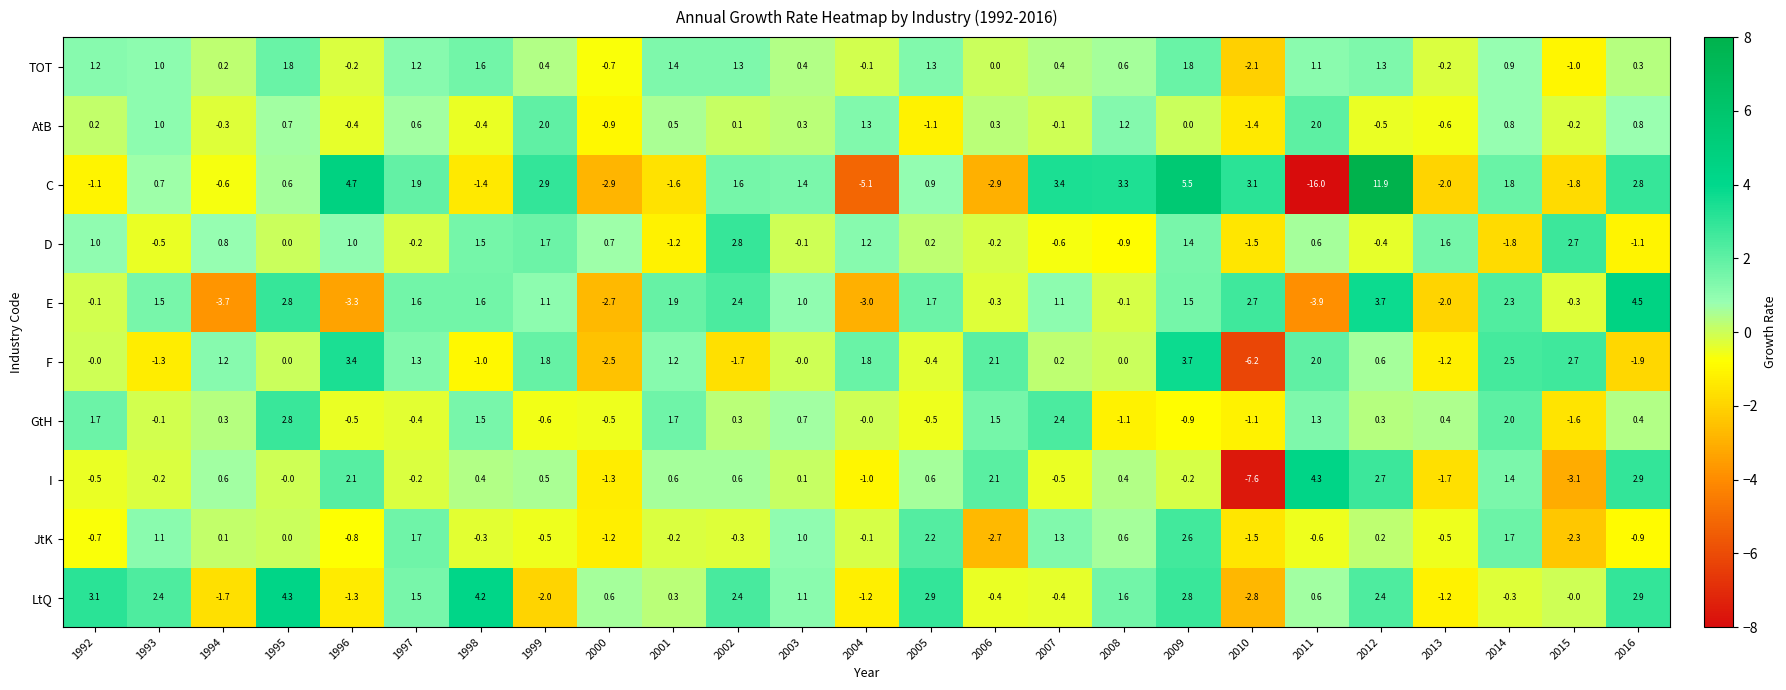

Which series has the widest spread of values?

C